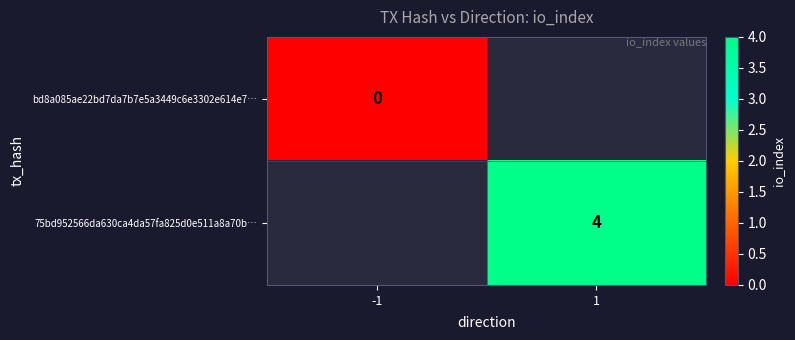

True or false: 75bd952566da630ca4da57fa825d0e511a8a70b… has a value of 4 at 1.

True